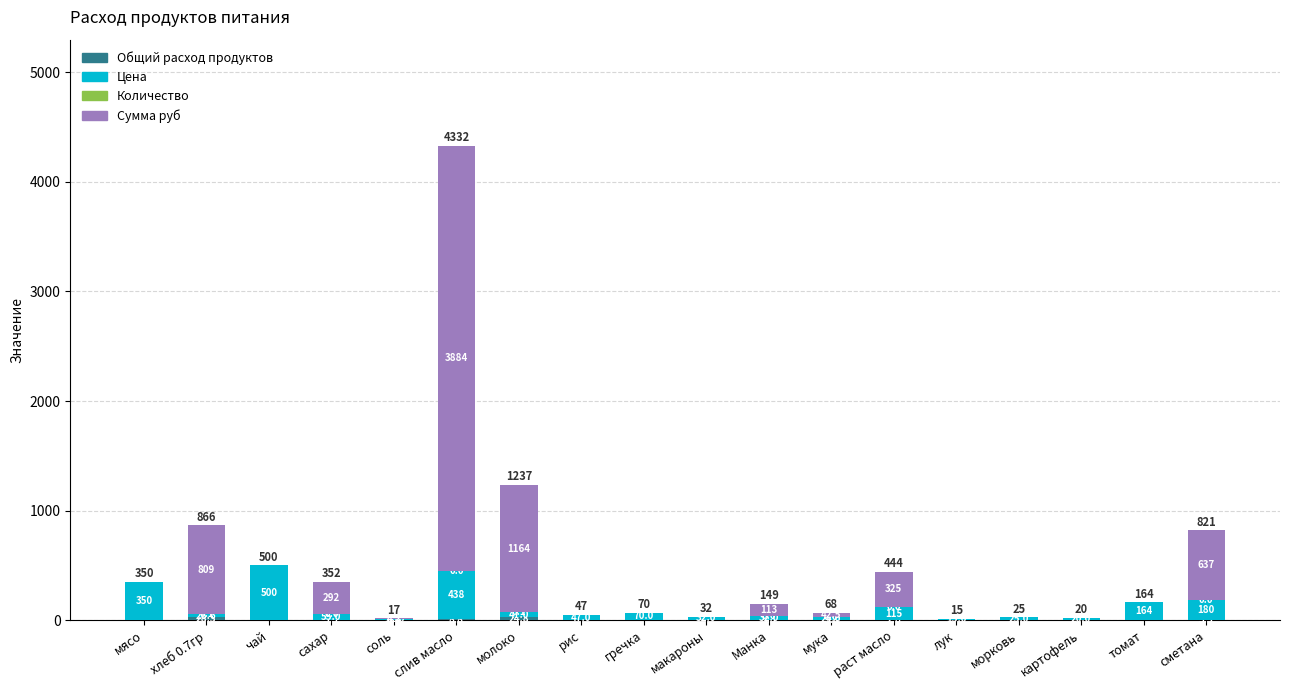

At which category is the sum across all series the highest?

слив масло